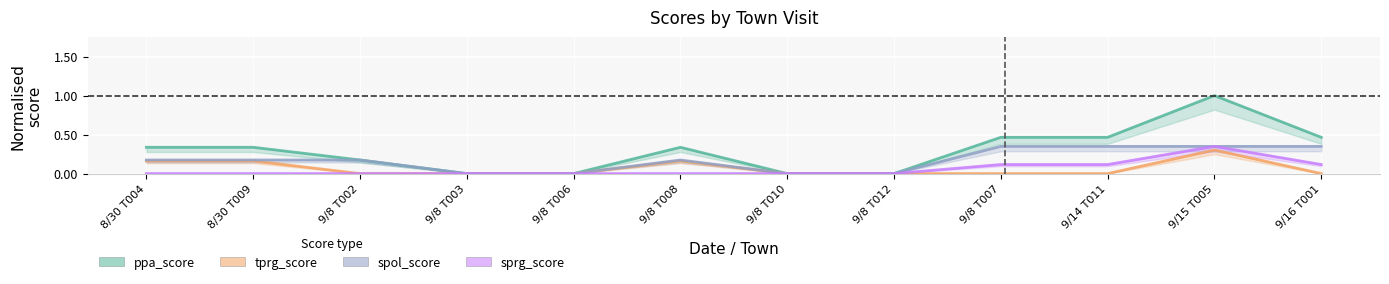

True or false: tprg_score and sprg_score intersect in this chart.

False